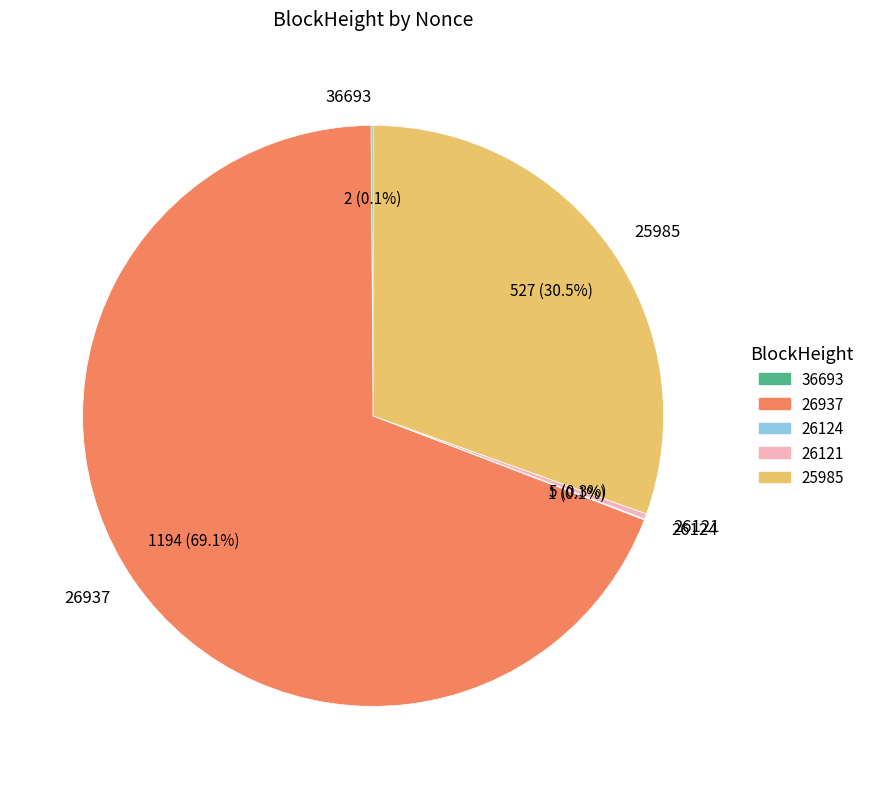

Which slice is the largest?

26937